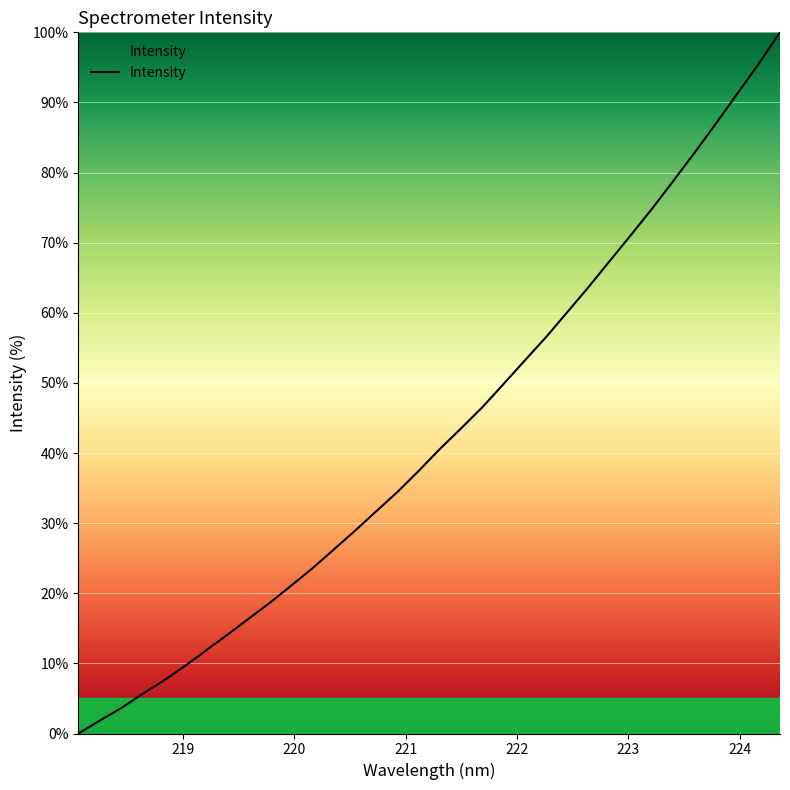

What is the maximum value shown in the chart?

100.0